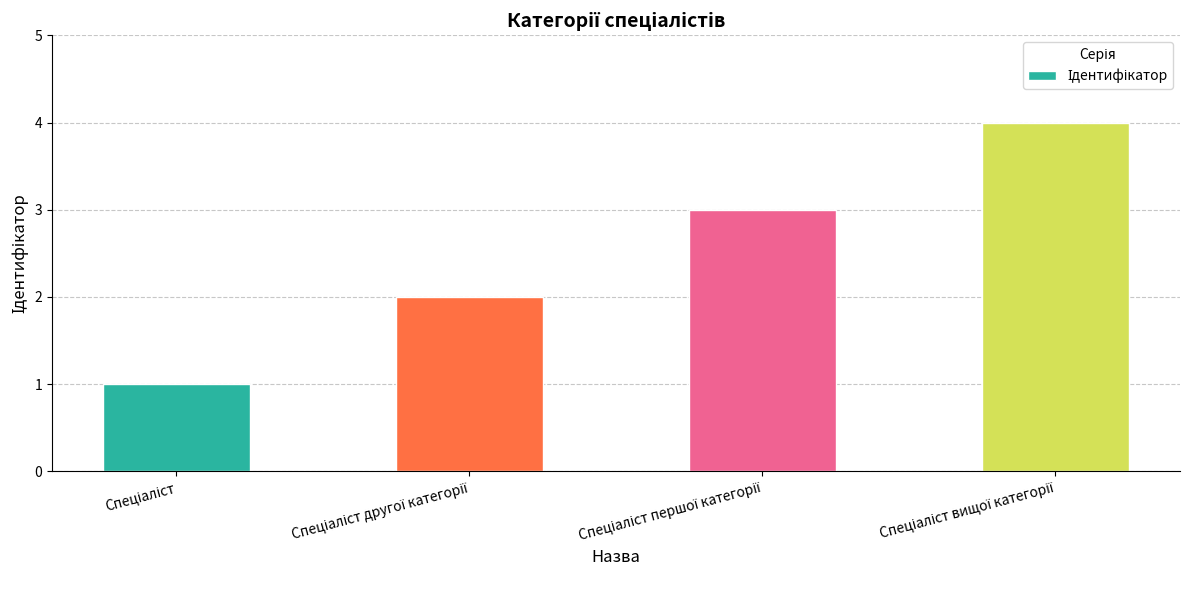

What is the maximum value shown in the chart?

4